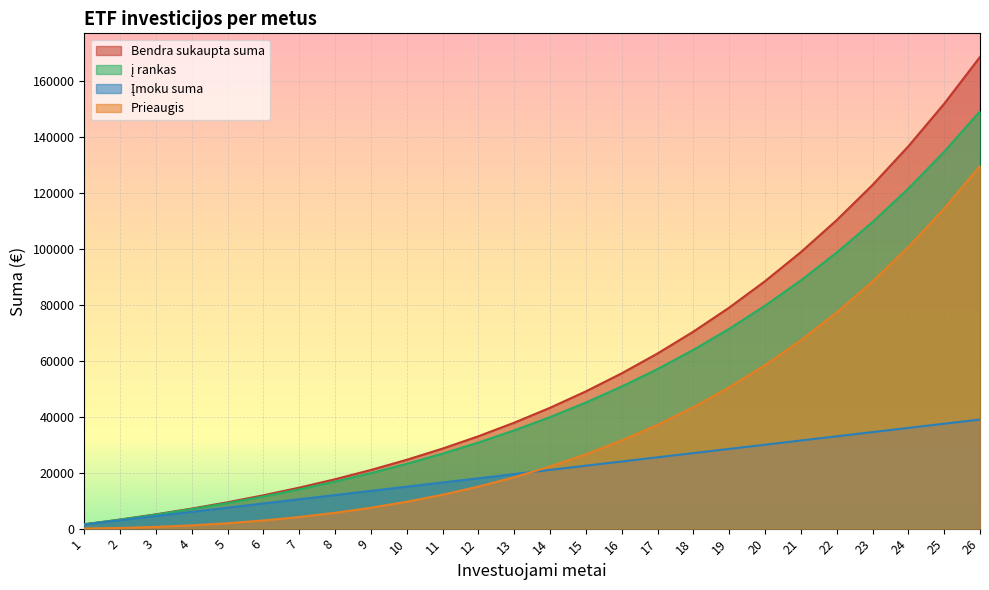

After their last crossing, which series has the higher values: Įmoku suma or Prieaugis?

Prieaugis